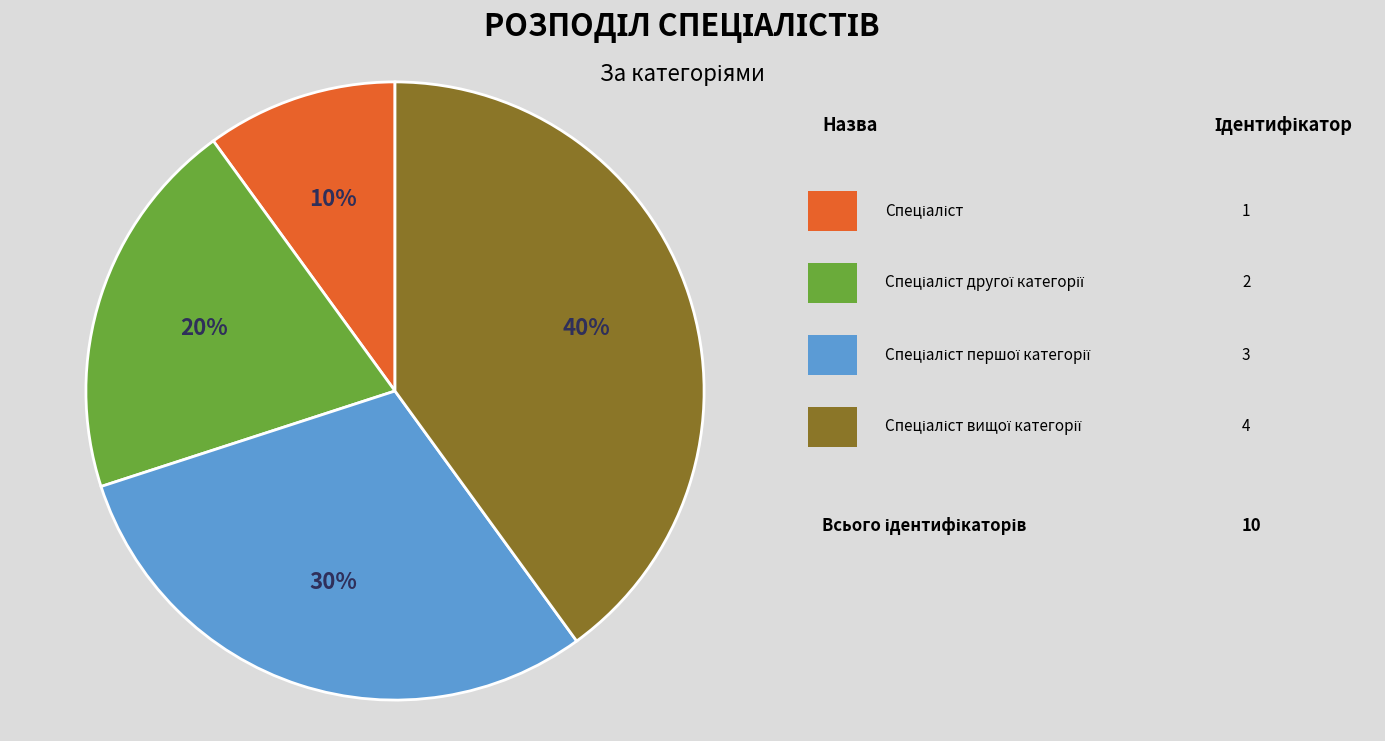

Is there any slice that represents more than half of the pie?

No